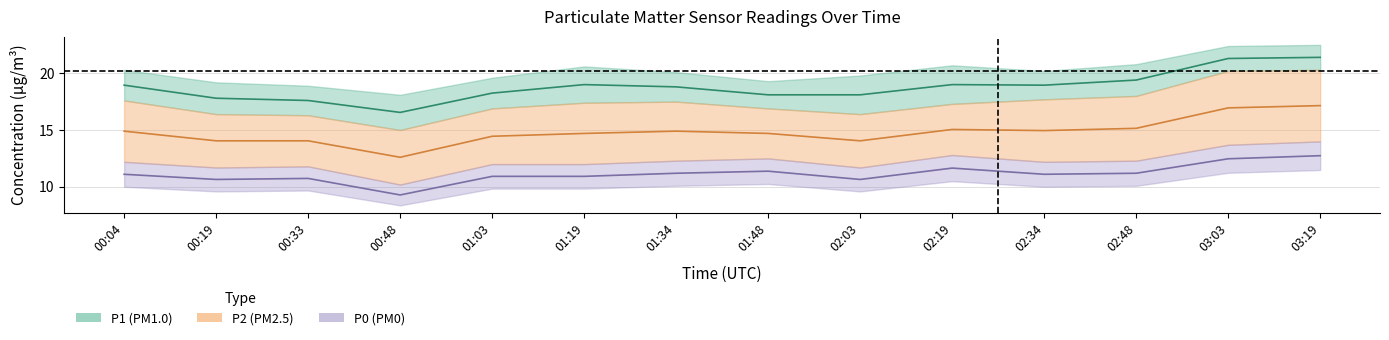

What is the sum of the P0 values at 02:48 and 00:33?

21.9